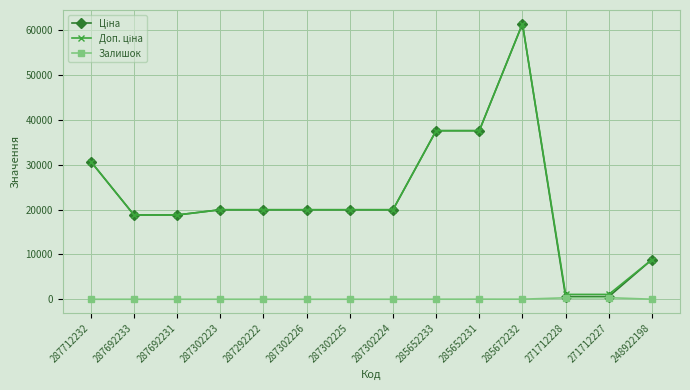

What is the label of the 2nd point from the right?

271712227